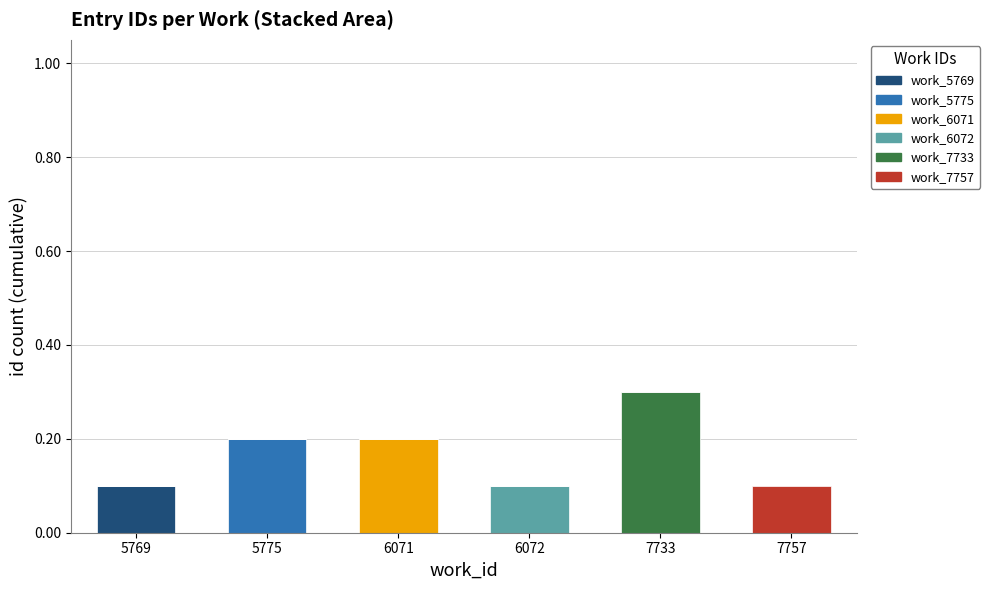

Rank the series at 6072 from highest to lowest value.

work_6072, work_5769, work_5775, work_6071, work_7733, work_7757